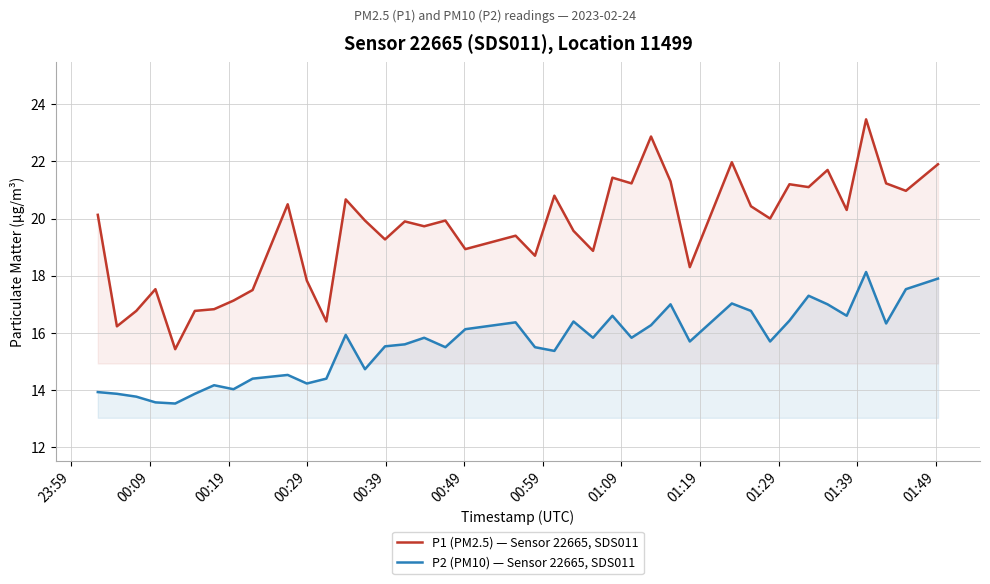

Rank the series by their maximum value, from highest to lowest.

P1 (PM2.5) — Sensor 22665, SDS011, P2 (PM10) — Sensor 22665, SDS011